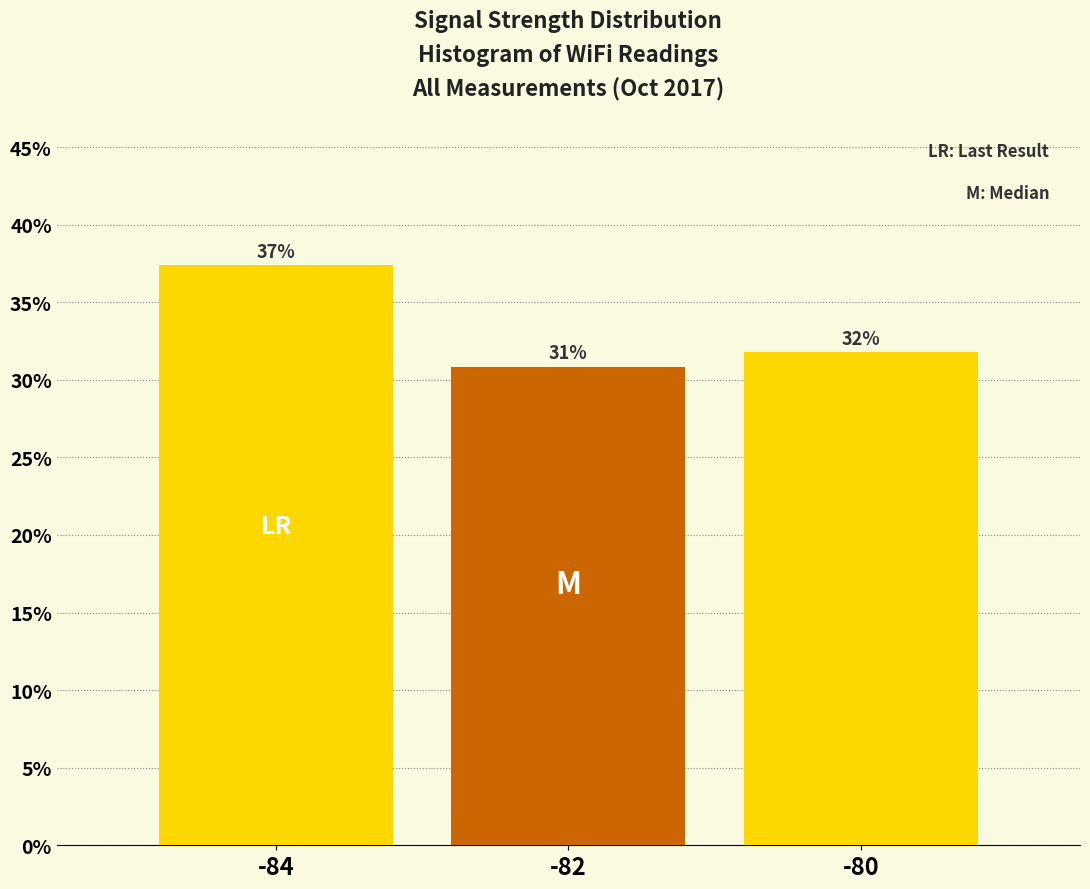

Are the bars horizontal?

No